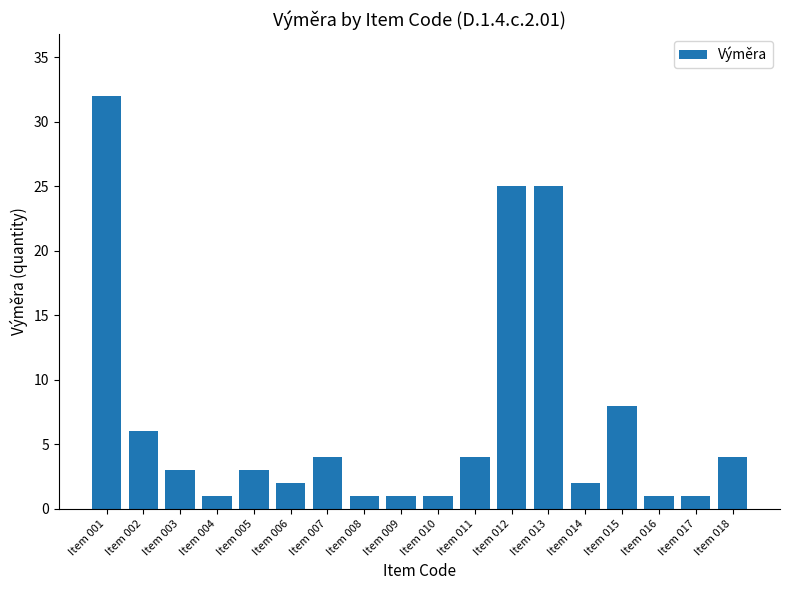

Reading left to right, extract all data points from this chart.

Item 001=32	Item 002=6	Item 003=3	Item 004=1	Item 005=3	Item 006=2	Item 007=4	Item 008=1	Item 009=1	Item 010=1	Item 011=4	Item 012=25	Item 013=25	Item 014=2	Item 015=8	Item 016=1	Item 017=1	Item 018=4